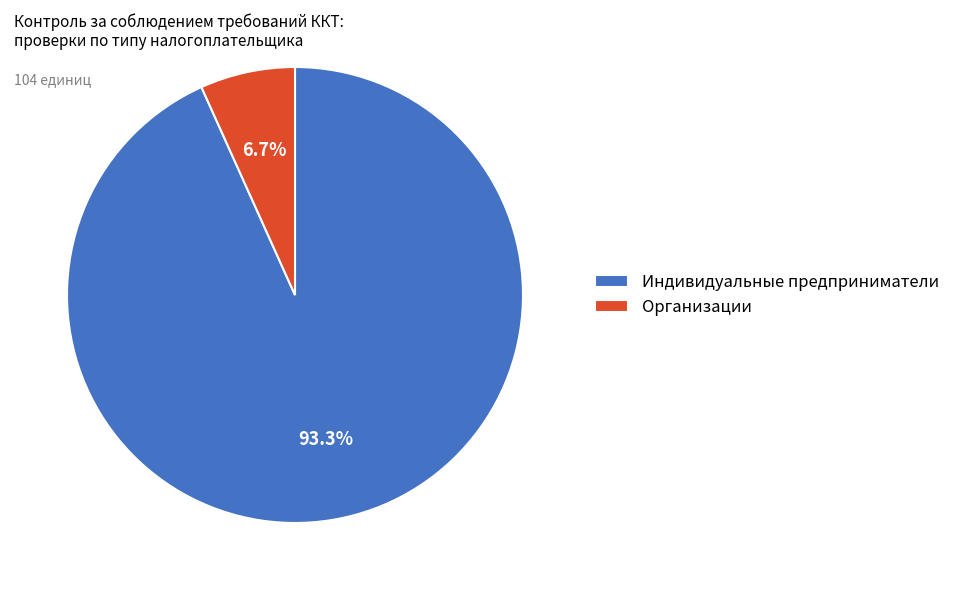

Is Организации the majority of the pie?

No